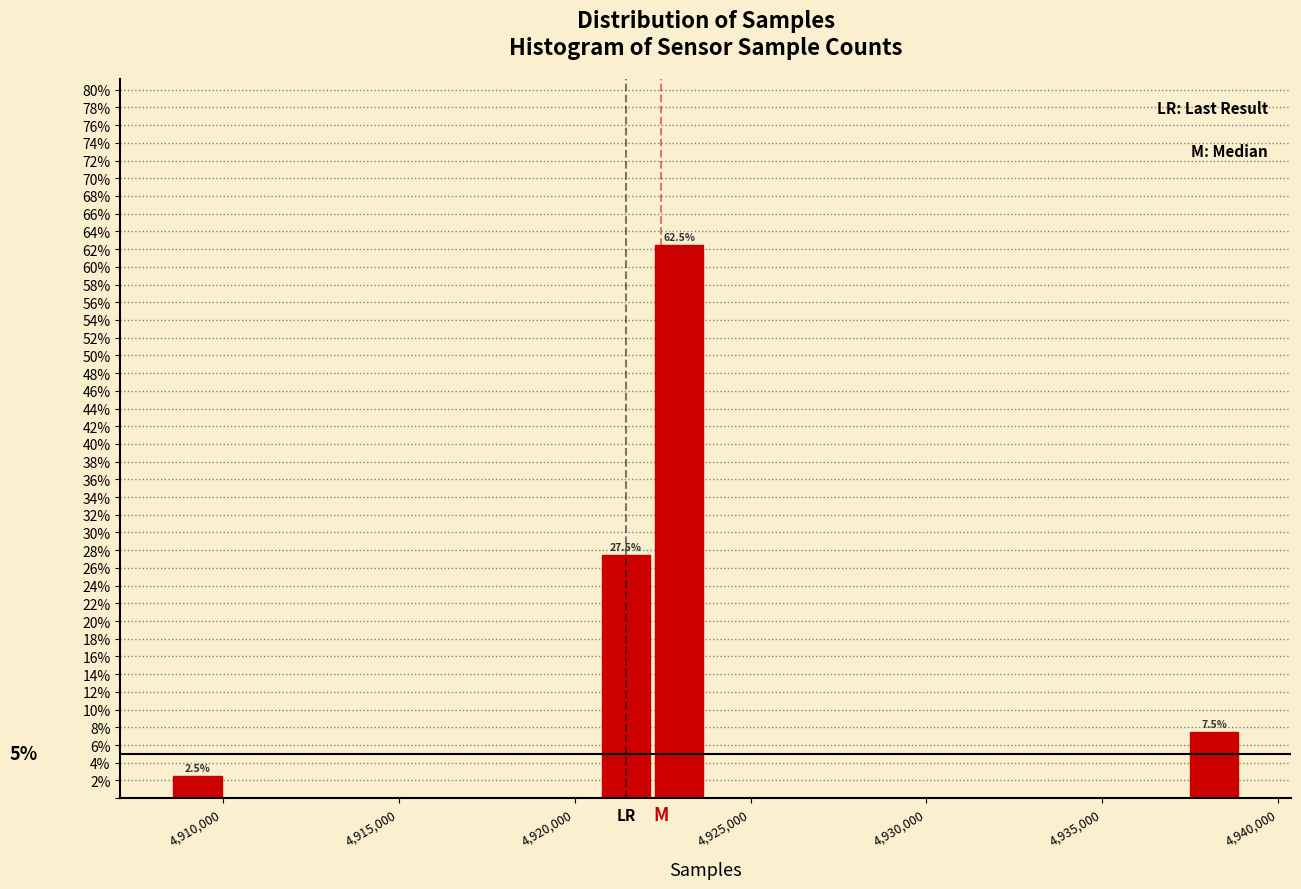

Around what value on the x-axis is the tallest bar? Give the approximate position of its centre, as read against the axis.

4923000